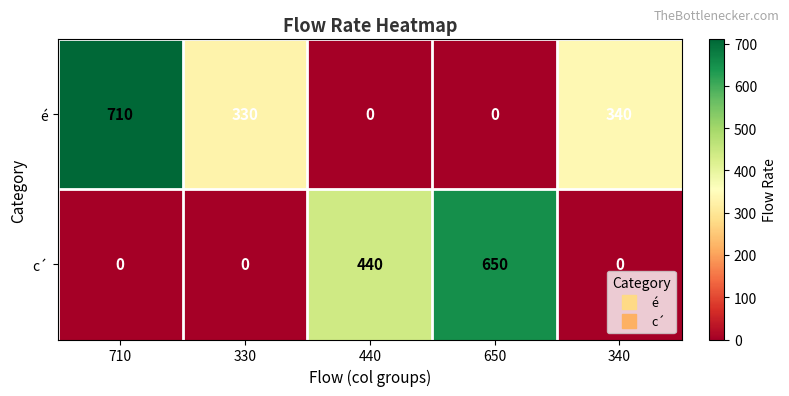

Which series changed the most between 330 and 650?

c´